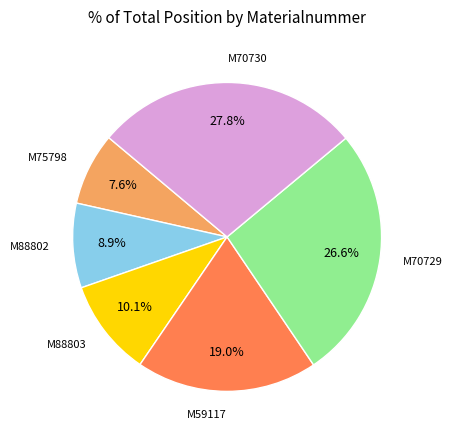

Is there a majority slice in this chart?

No